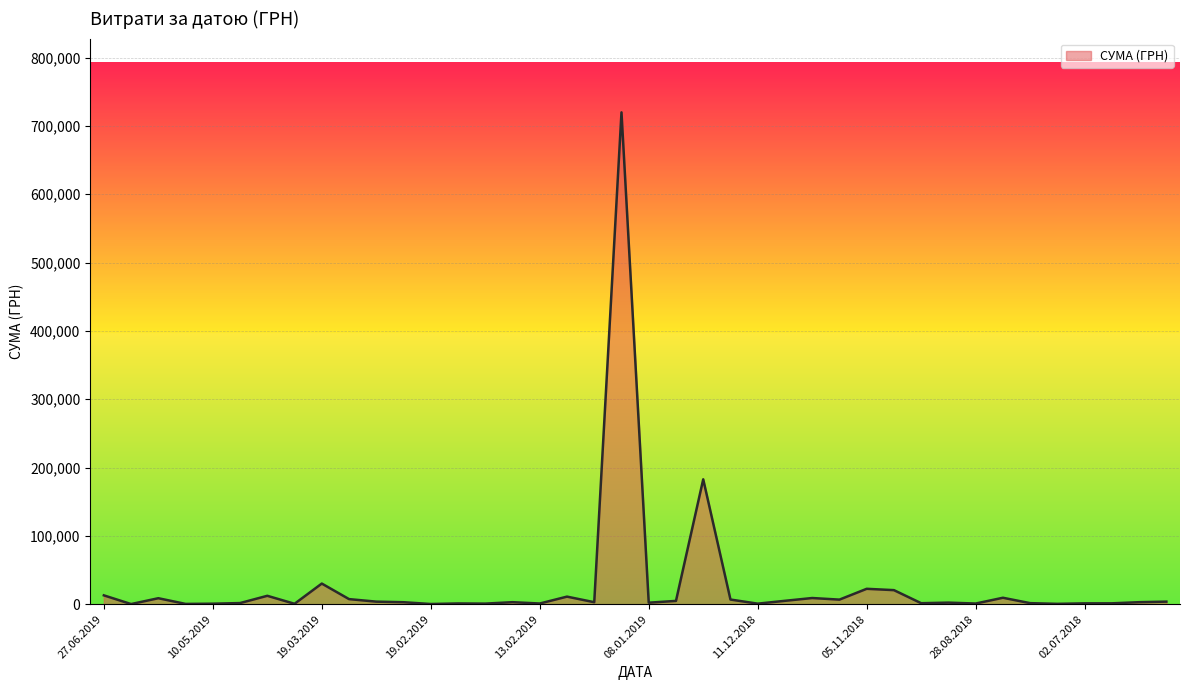

What is the greatest value displayed?

719881.9